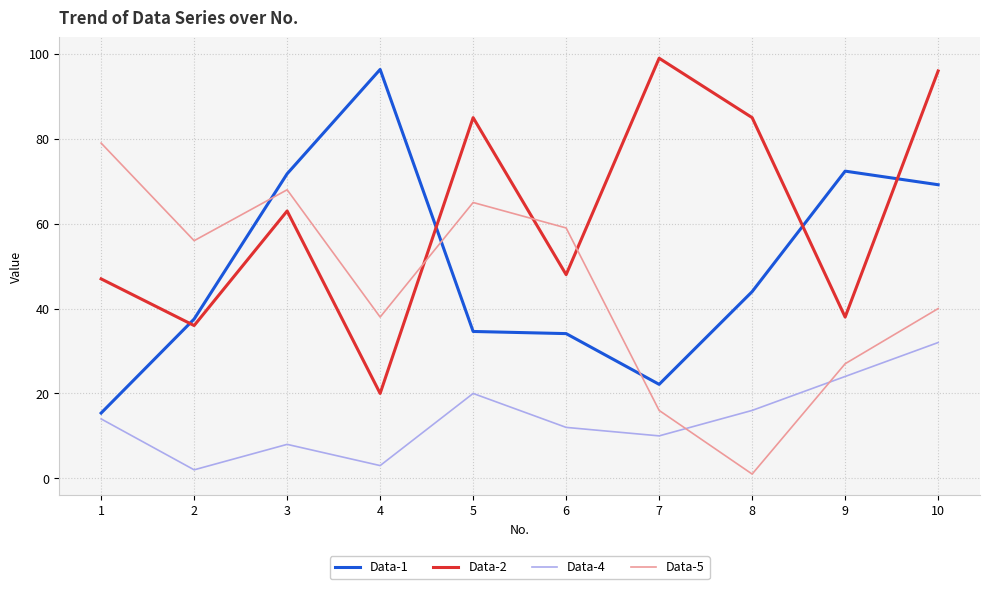

Where does the Data-5 series first go above 56?

1